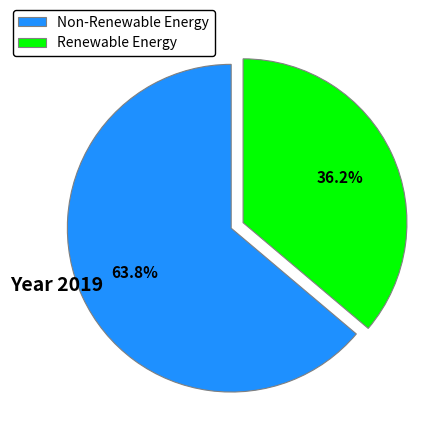

What is the majority slice?

Non-Renewable Energy